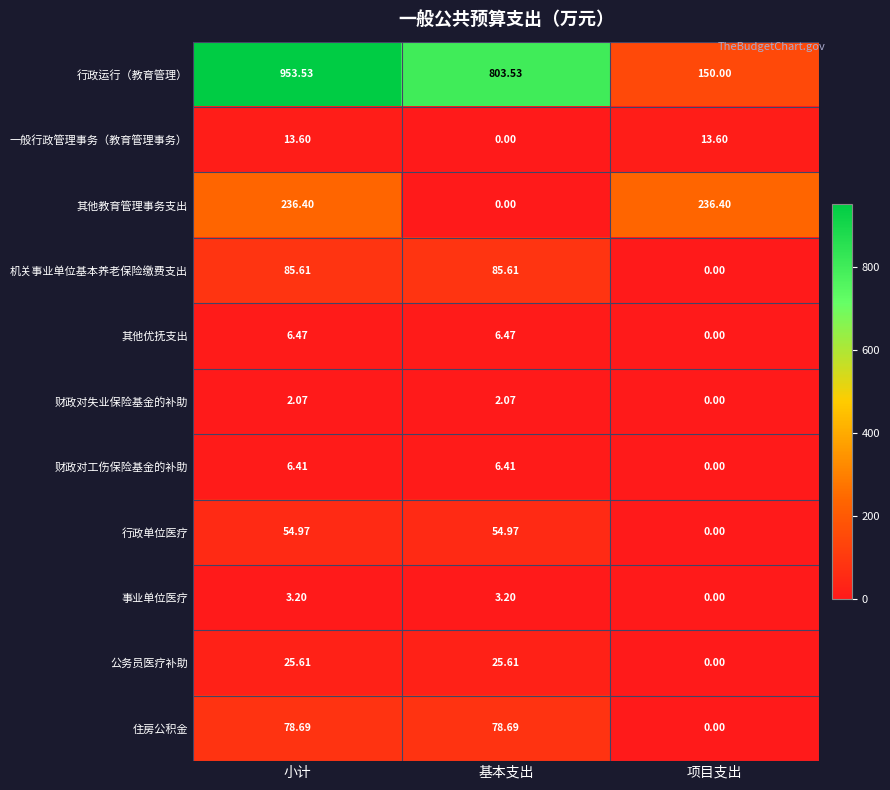

At 小计, list the series in order from largest to smallest.

行政运行（教育管理）, 其他教育管理事务支出, 机关事业单位基本养老保险缴费支出, 住房公积金, 行政单位医疗, 公务员医疗补助, 一般行政管理事务（教育管理事务）, 其他优抚支出, 财政对工伤保险基金的补助, 事业单位医疗, 财政对失业保险基金的补助